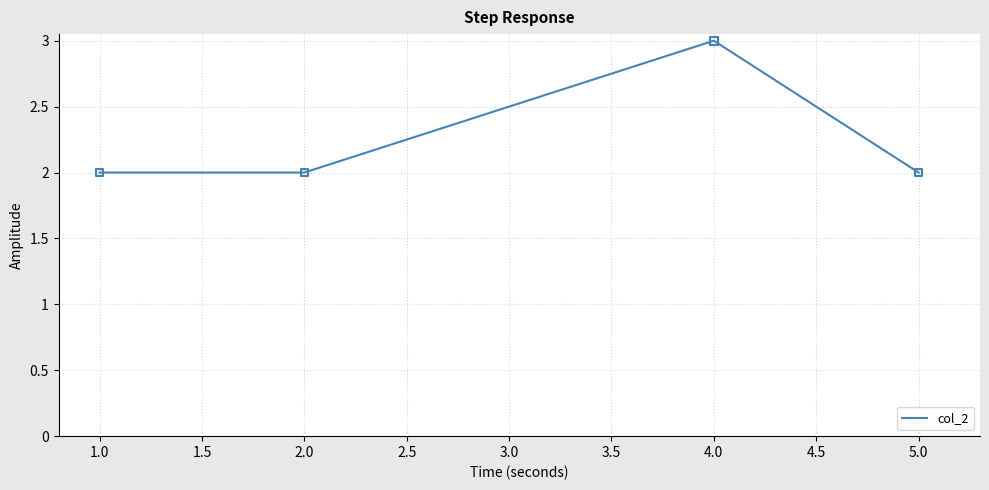

Approximately how many times larger is the value at 1.0 compared to 2.0?

1.0